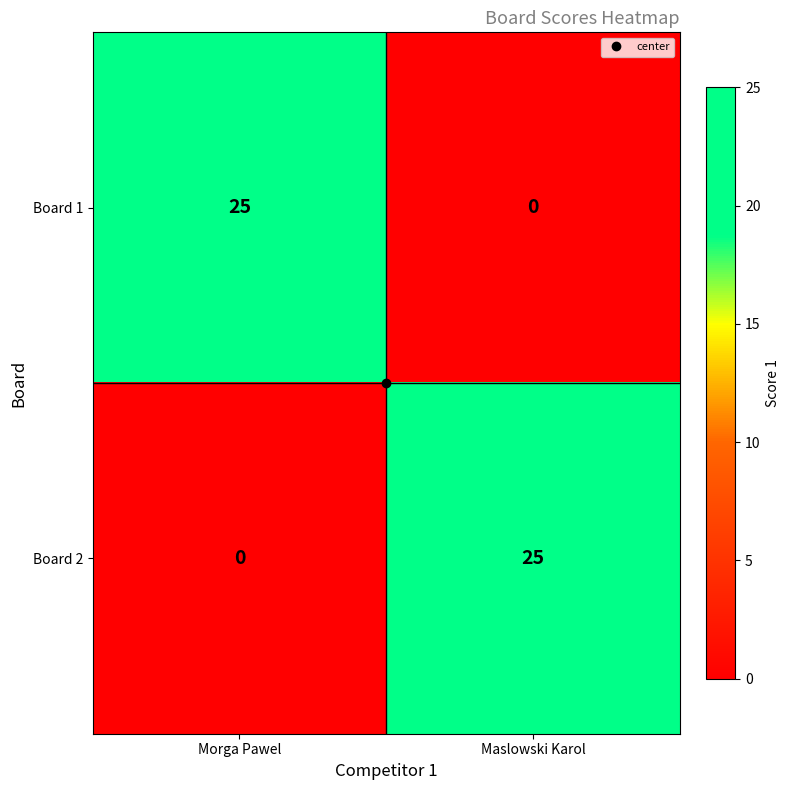

What is the difference between the maximum and minimum values in the Board 2 series?

25